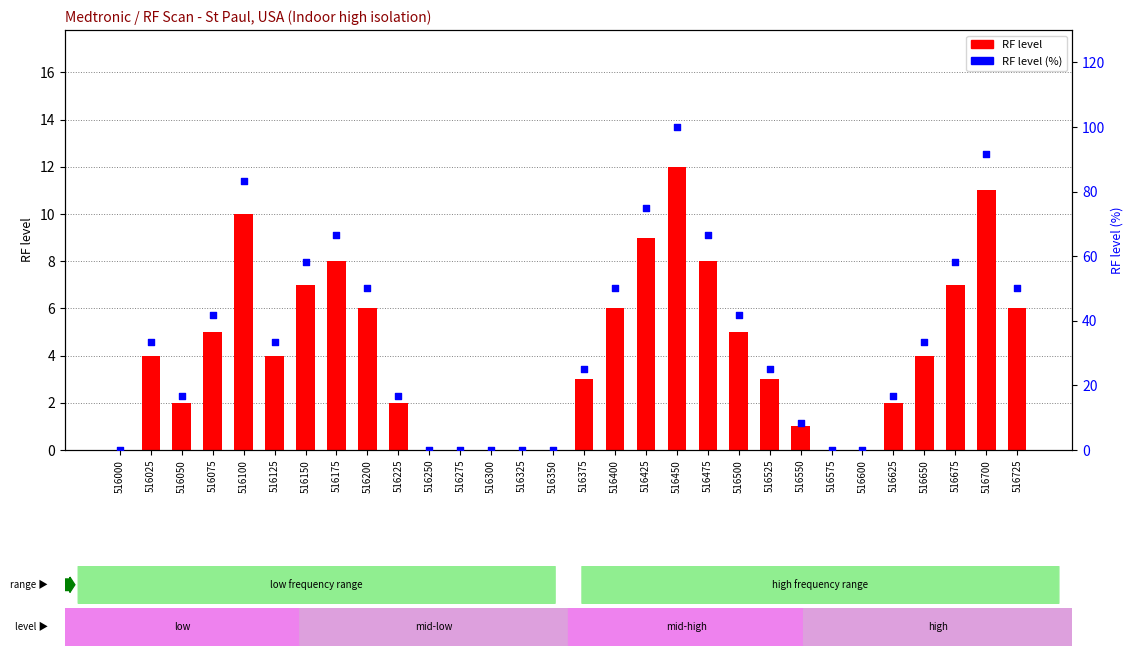

At how many categories does at least one series exceed 75?

3